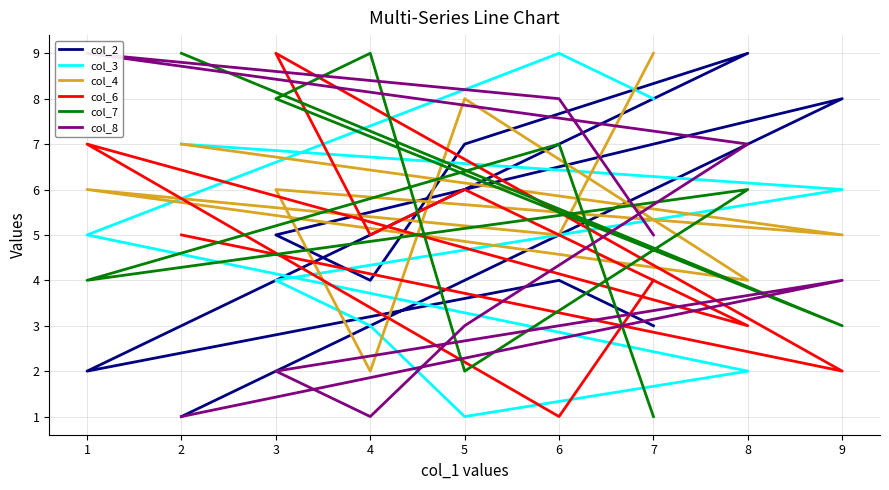

Read the col_2 value at 2.

1